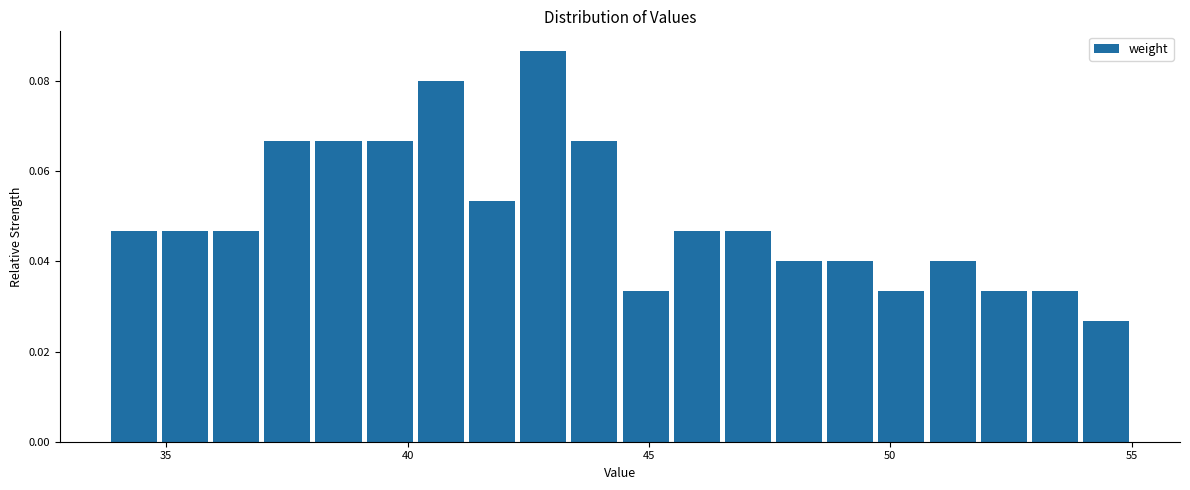

Read against the x-axis, roughly where is the centre of the tallest bar?

43.0